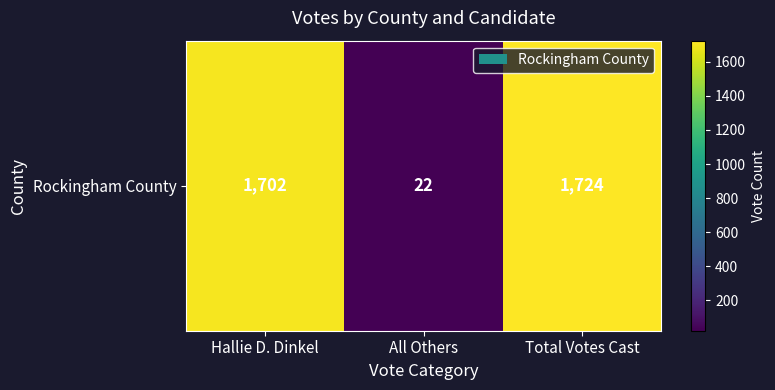

What is the greatest value displayed?

1724